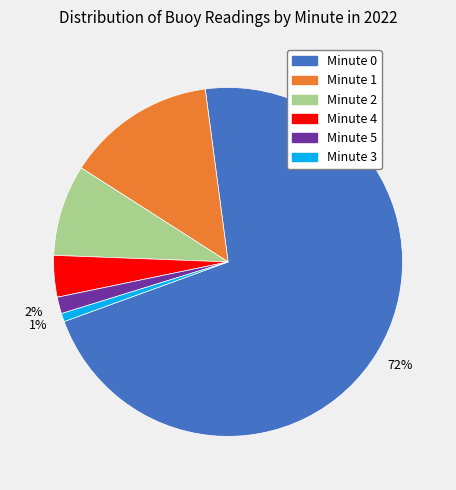

Between Minute 0 and Minute 1, which is larger?

Minute 0